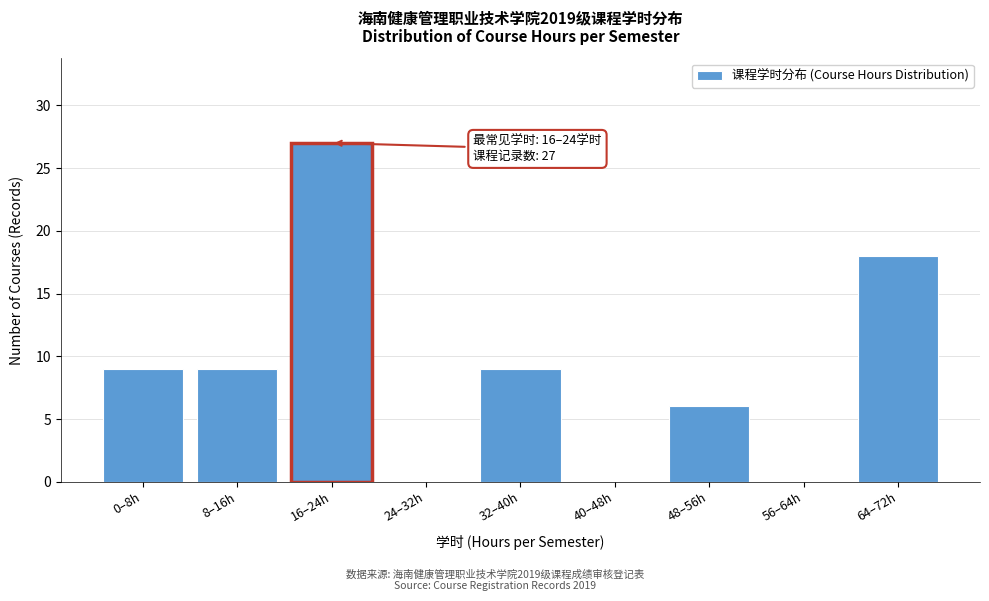

Reading left to right, extract all data points from this chart.

0–8h=9	8–16h=9	16–24h=27	24–32h=0	32–40h=9	40–48h=0	48–56h=6	56–64h=0	64–72h=18